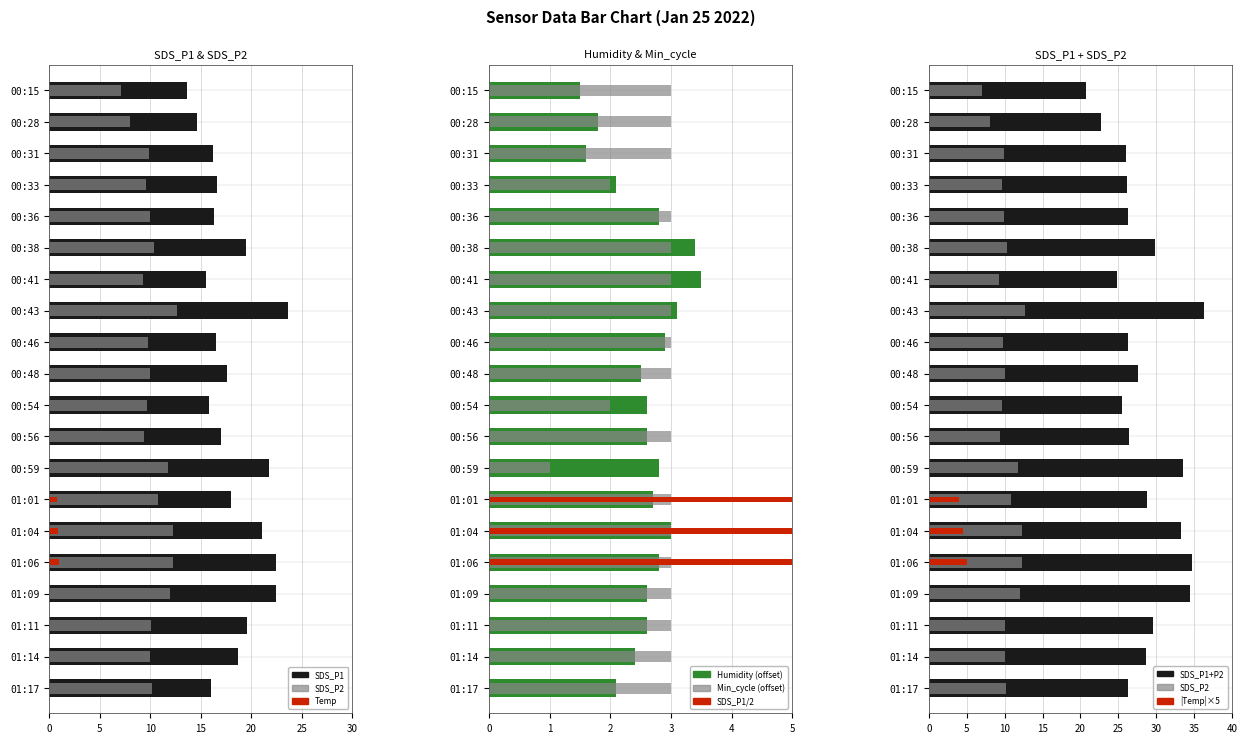

At how many categories does at least one series exceed 13?

20